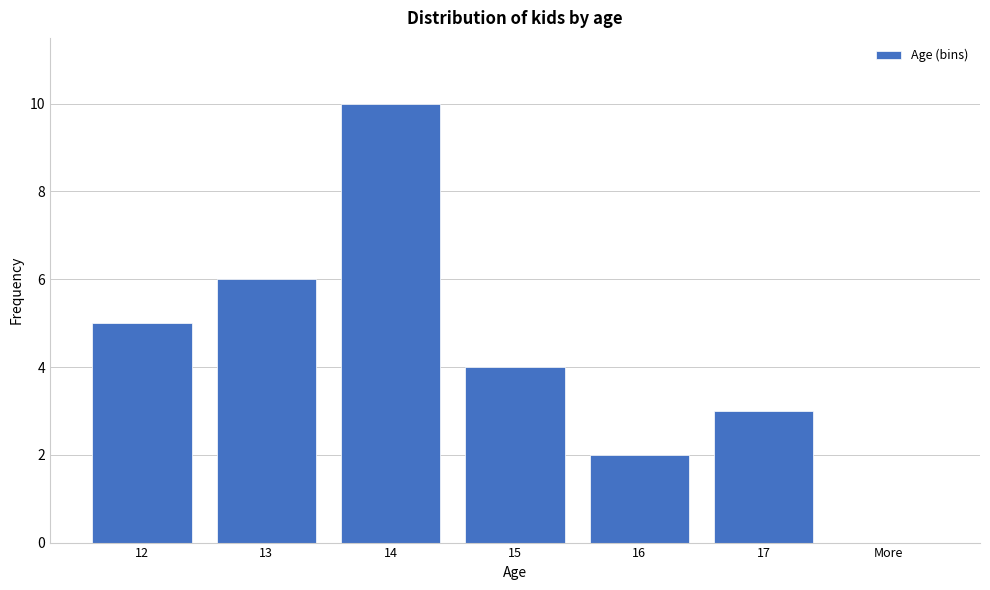

Reading right to left, what are all the values shown in this chart?

More=0	17=3	16=2	15=4	14=10	13=6	12=5